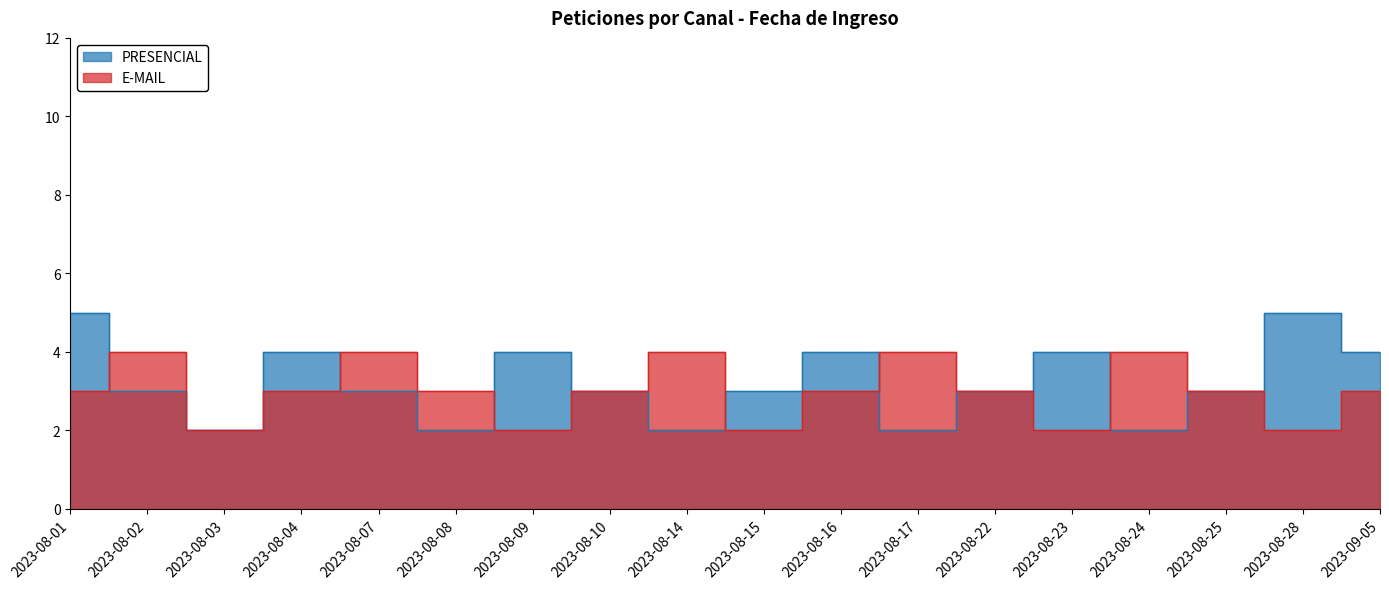

Which series has the largest total across all categories?

PRESENCIAL